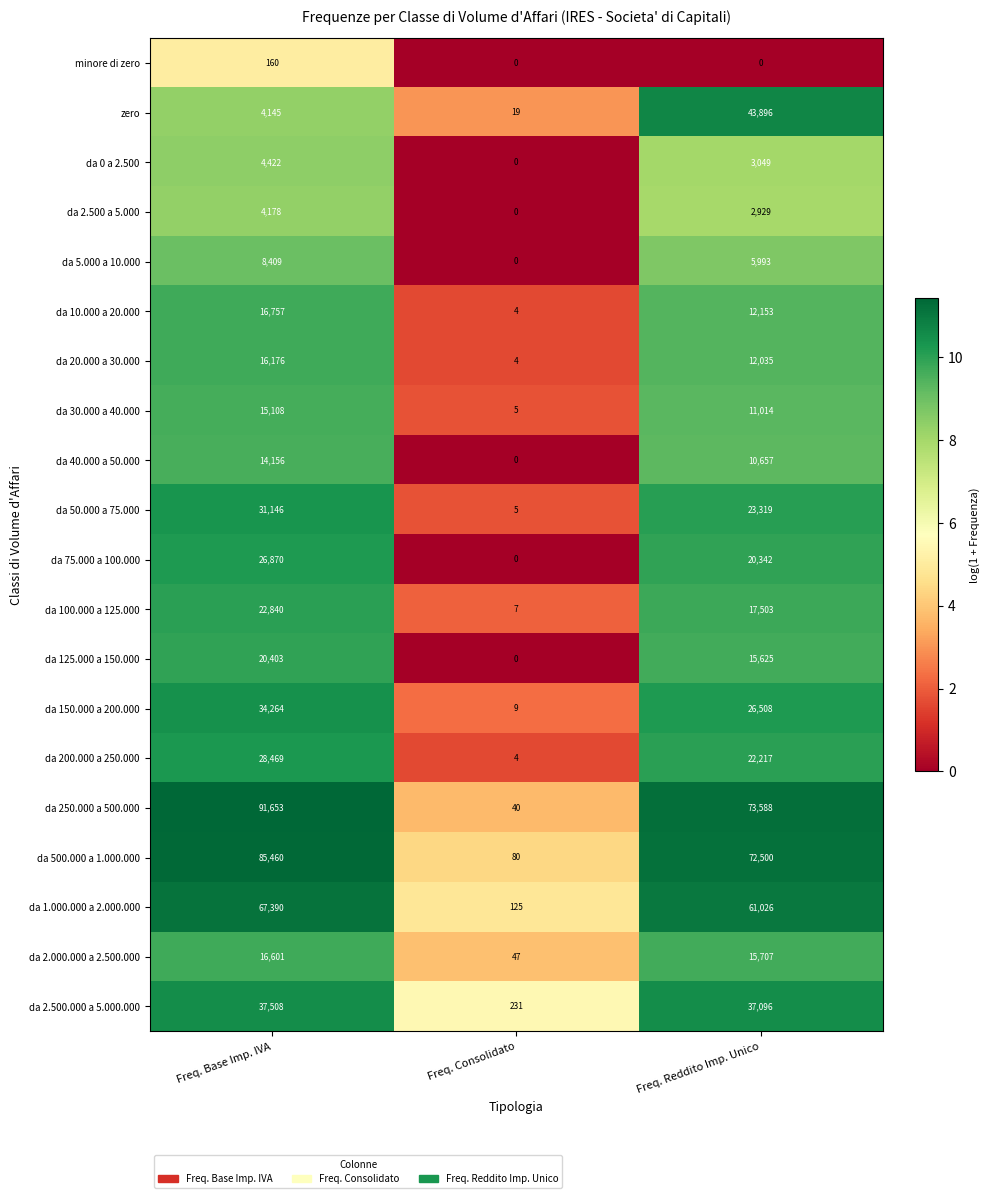

List the series in order of their peak value, lowest first.

minore di zero, da 2.500 a 5.000, da 0 a 2.500, da 5.000 a 10.000, da 40.000 a 50.000, da 30.000 a 40.000, da 20.000 a 30.000, da 2.000.000 a 2.500.000, da 10.000 a 20.000, da 125.000 a 150.000, da 100.000 a 125.000, da 75.000 a 100.000, da 200.000 a 250.000, da 50.000 a 75.000, da 150.000 a 200.000, da 2.500.000 a 5.000.000, zero, da 1.000.000 a 2.000.000, da 500.000 a 1.000.000, da 250.000 a 500.000